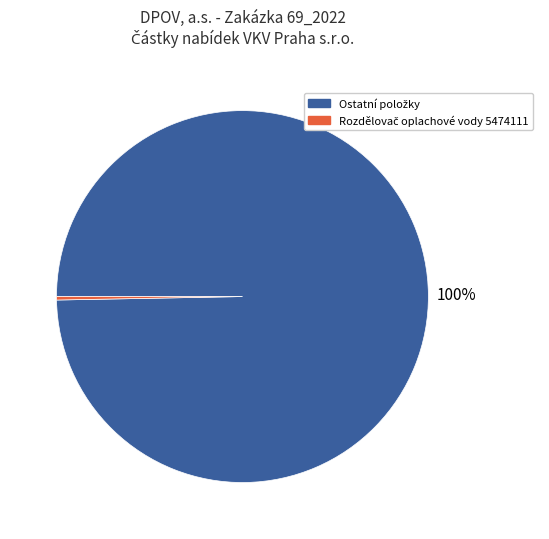

To the nearest percent, what is the average slice percentage?

50%